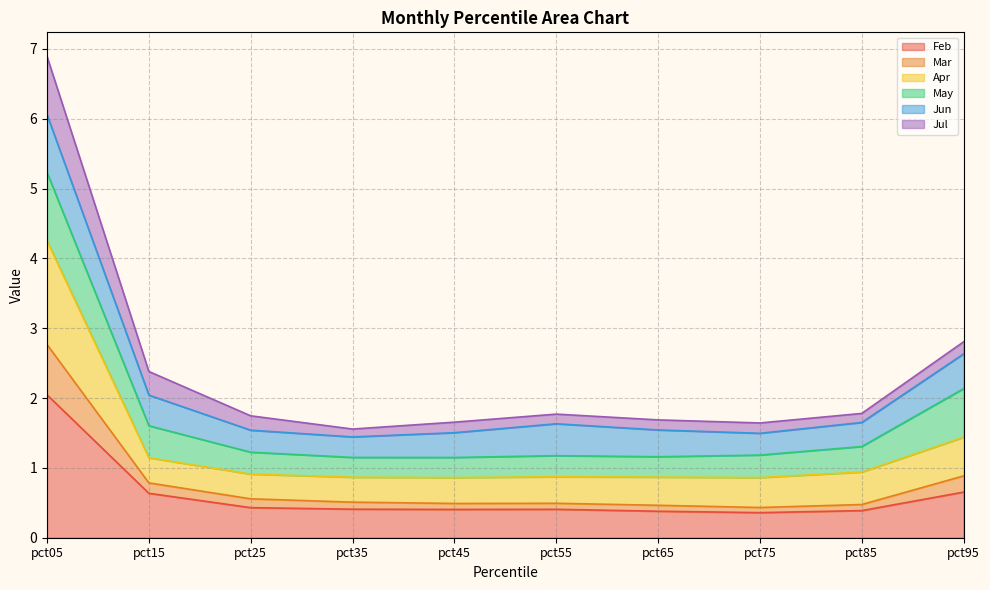

True or false: Mar and Feb cross at least once.

False